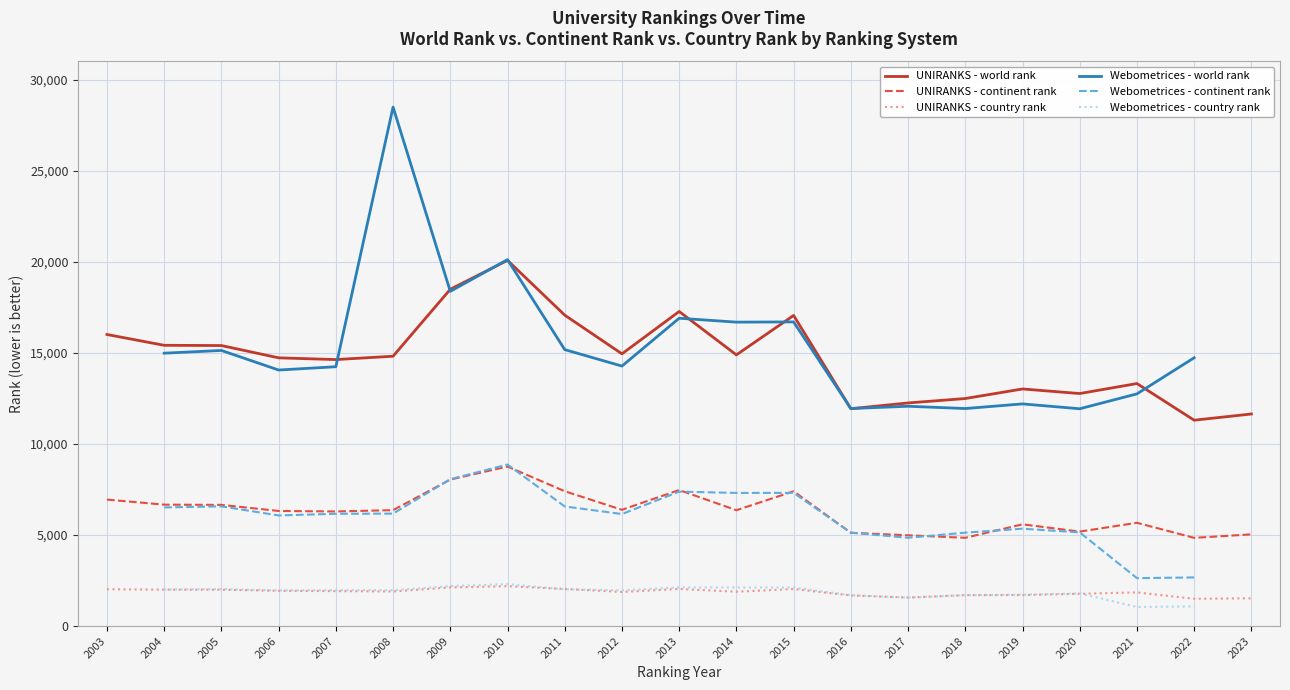

How many interior local valleys does the UNIRANKS - country rank series have?

5